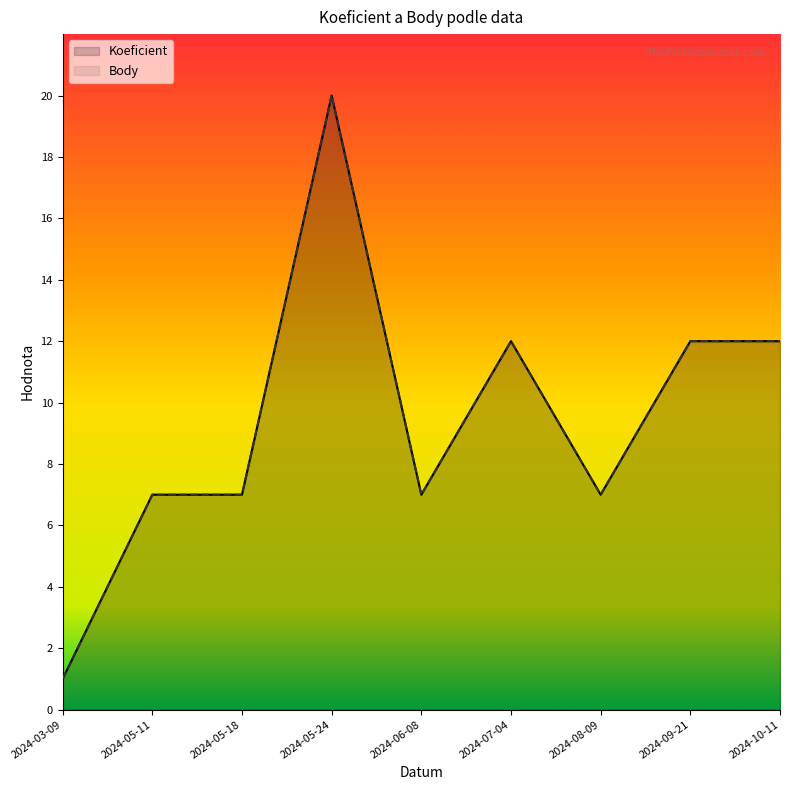

How many data points in Koeficient are less than 7?

1